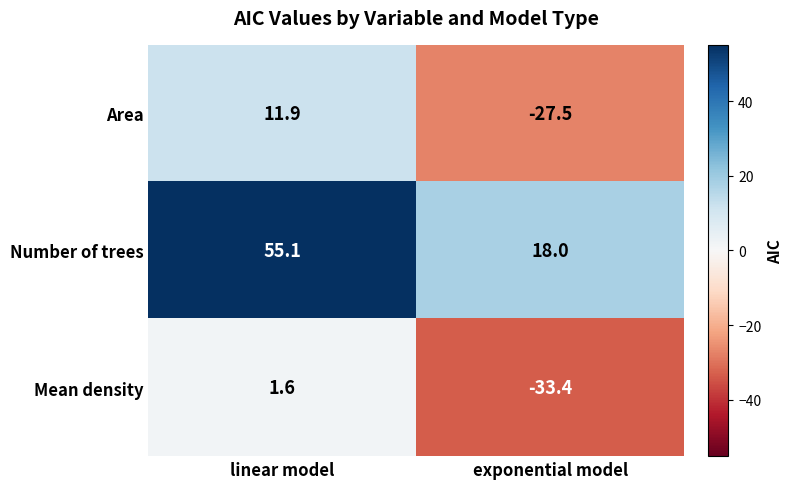

Is the value of Area at linear model greater than the value of Mean density at linear model?

Yes